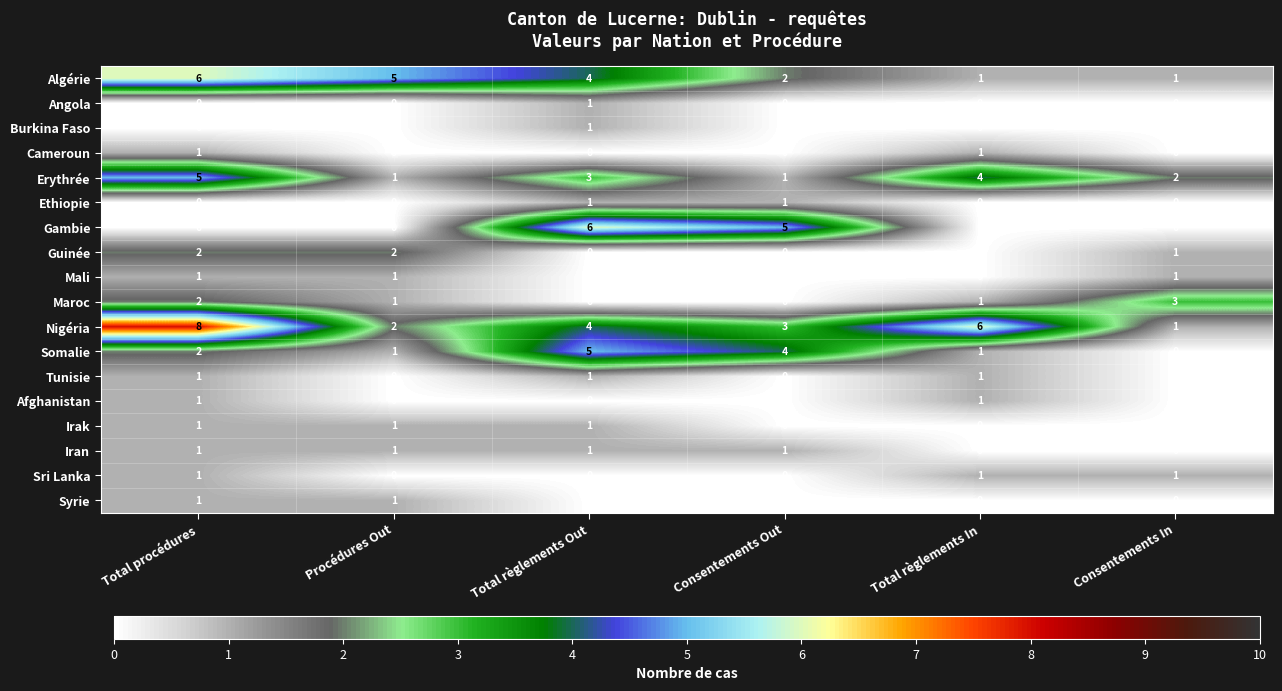

Which series changed the most between Procédures Out and Total règlements Out?

Gambie